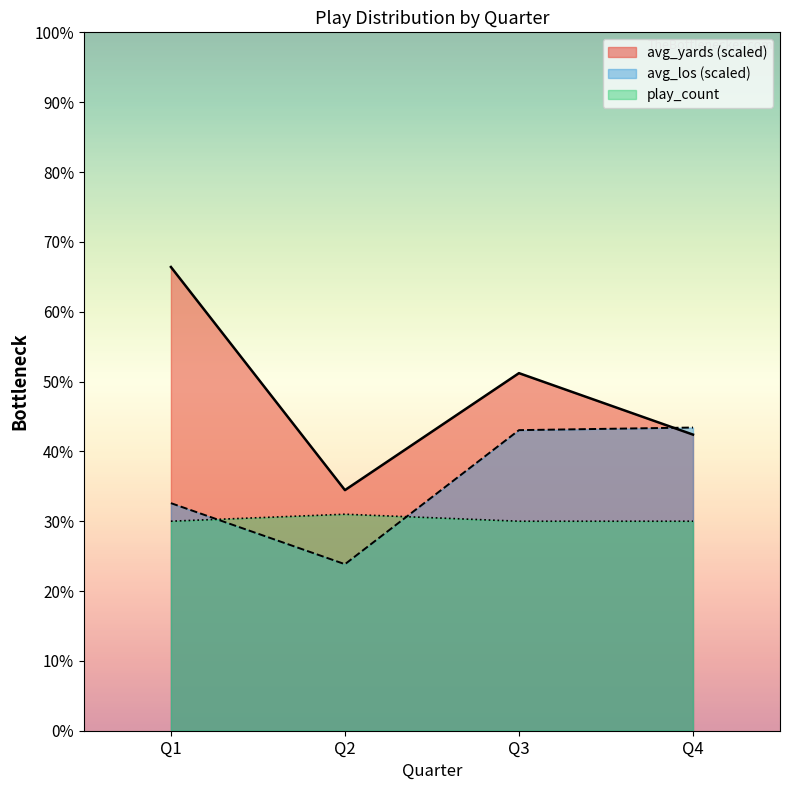

The value of avg_yards at Q4 is 5.2. True or false?

True